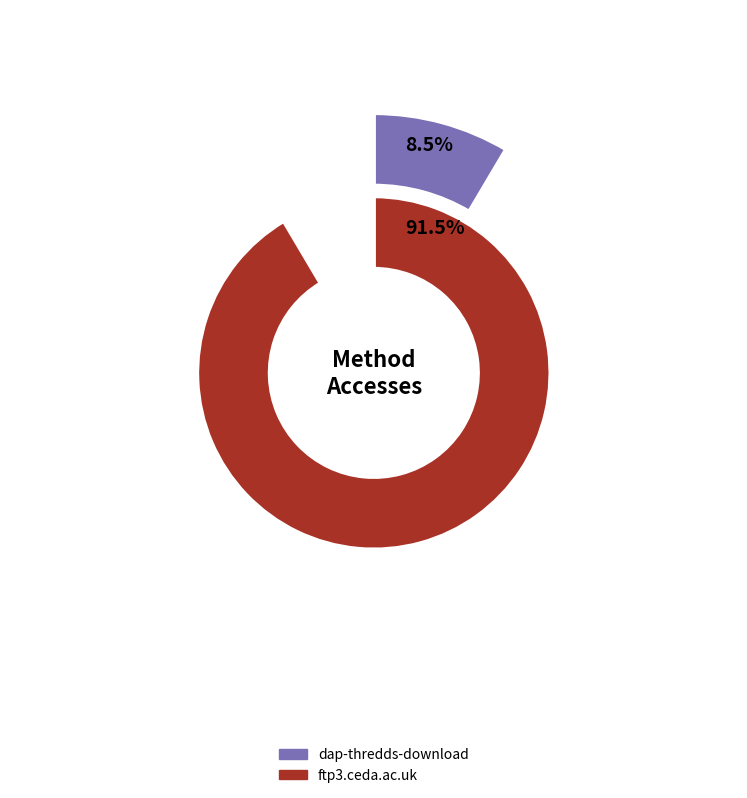

What is the smallest slice in the pie chart?

dap-thredds-download